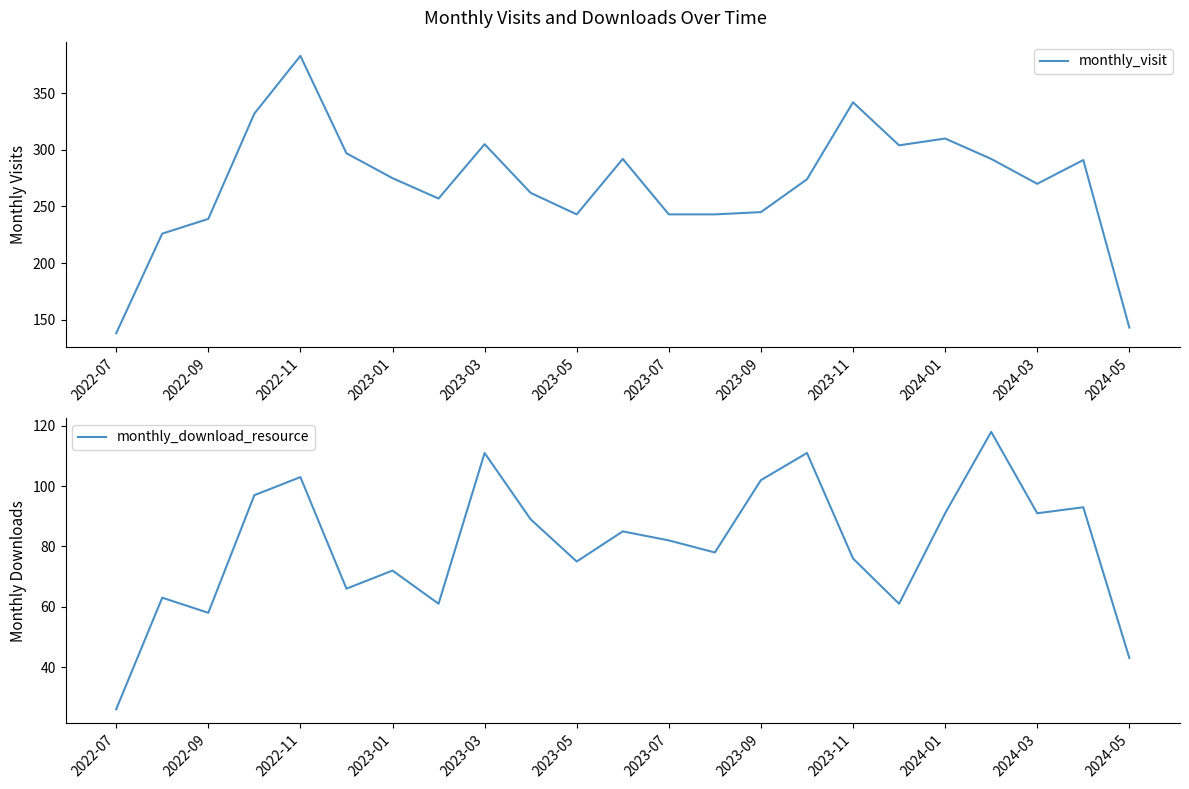

What is the lowest value of the monthly_visit series?

138